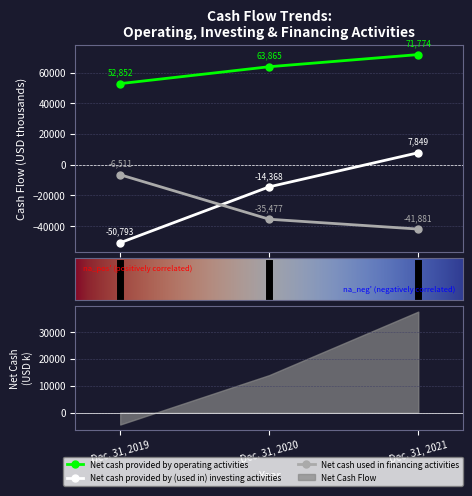

What is the sum of all Net cash used in financing activities values?

-83869